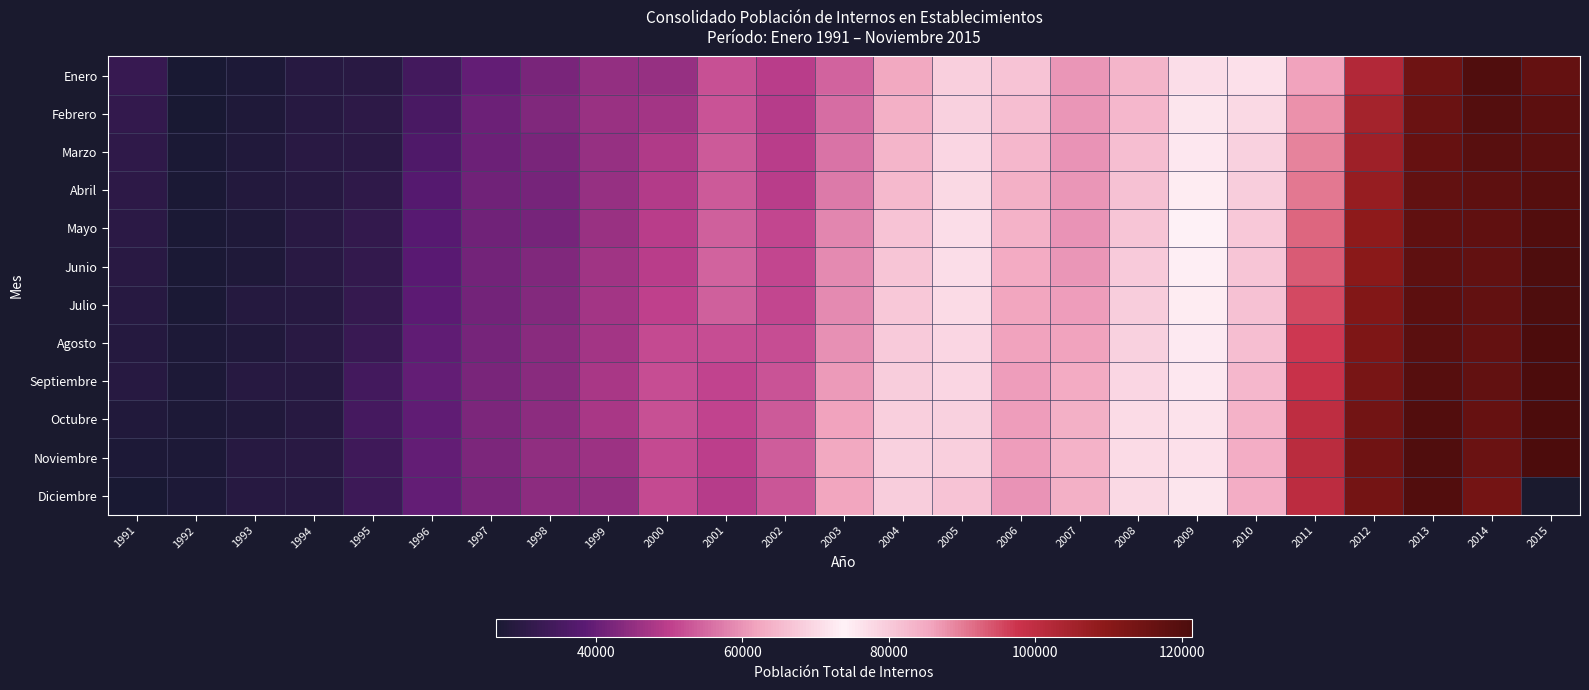

What is the difference between the highest and lowest values at 2010?

7734